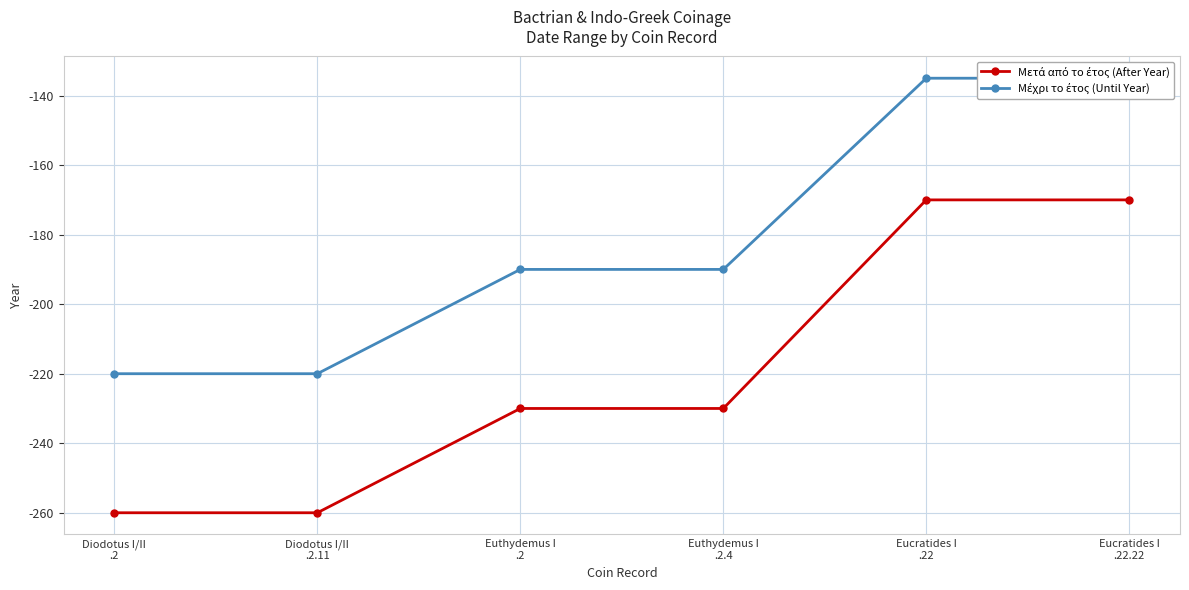

Reading left to right, what are all the values shown in this chart?

Μετά από το έτος (After Year): Diodotus I/II
.2=-260	Diodotus I/II
.2.11=-260	Euthydemus I
.2=-230	Euthydemus I
.2.4=-230	Eucratides I
.22=-170	Eucratides I
.22.22=-170
Μέχρι το έτος (Until Year): Diodotus I/II
.2=-220	Diodotus I/II
.2.11=-220	Euthydemus I
.2=-190	Euthydemus I
.2.4=-190	Eucratides I
.22=-135	Eucratides I
.22.22=-135